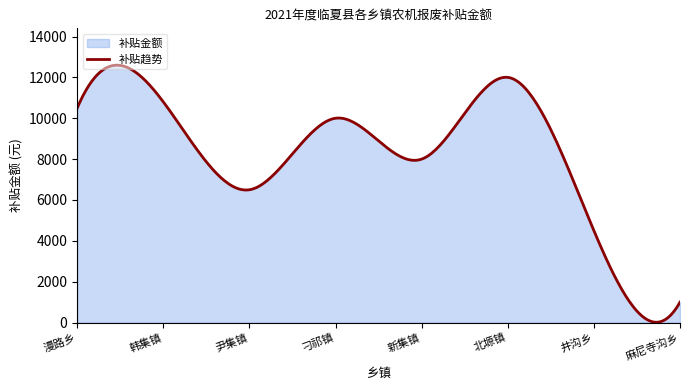

What is the difference between the second highest and minimum values?

12580.2